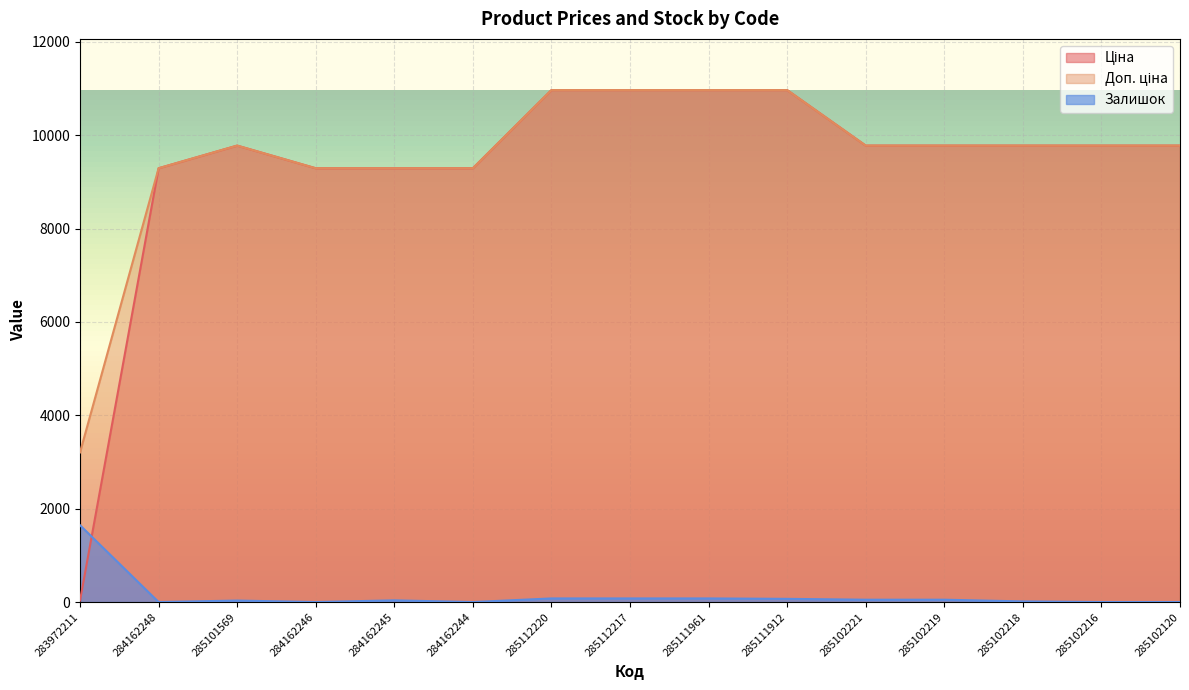

Which series has the widest spread of values?

Ціна